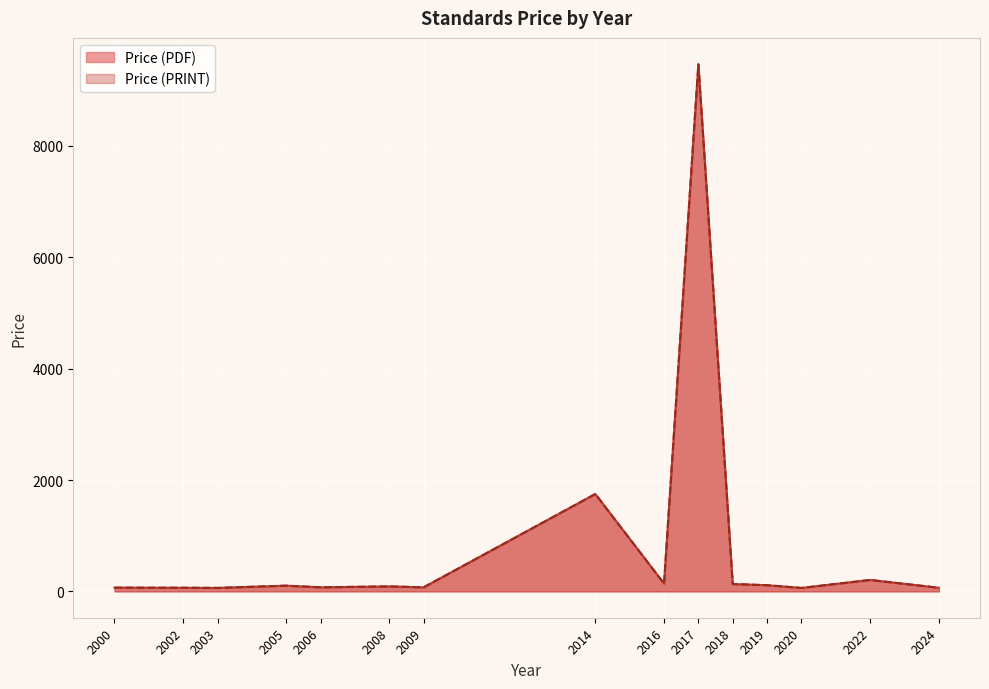

In Price (PRINT), how many points are lower than both neighbors (excluding endpoints)?

6